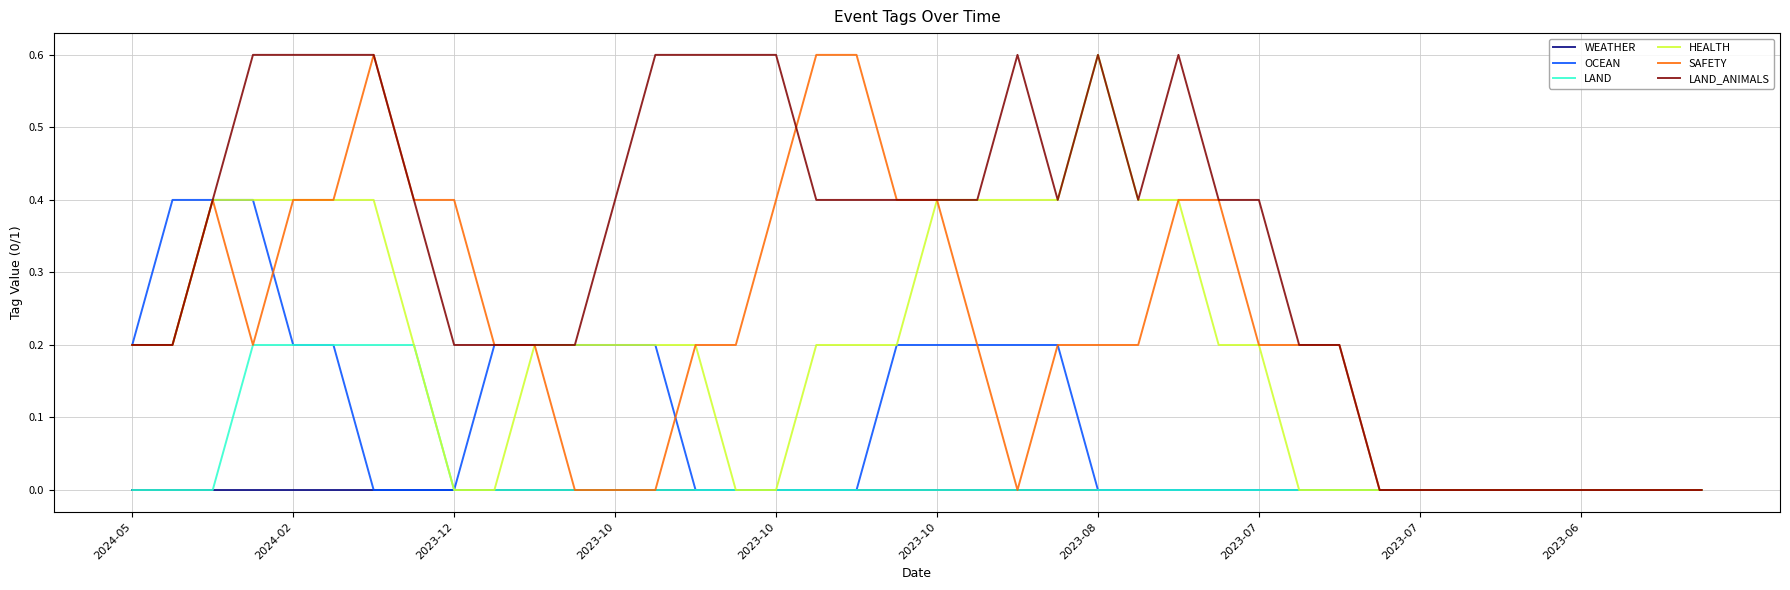

Which series has the largest total across all categories?

LAND_ANIMALS